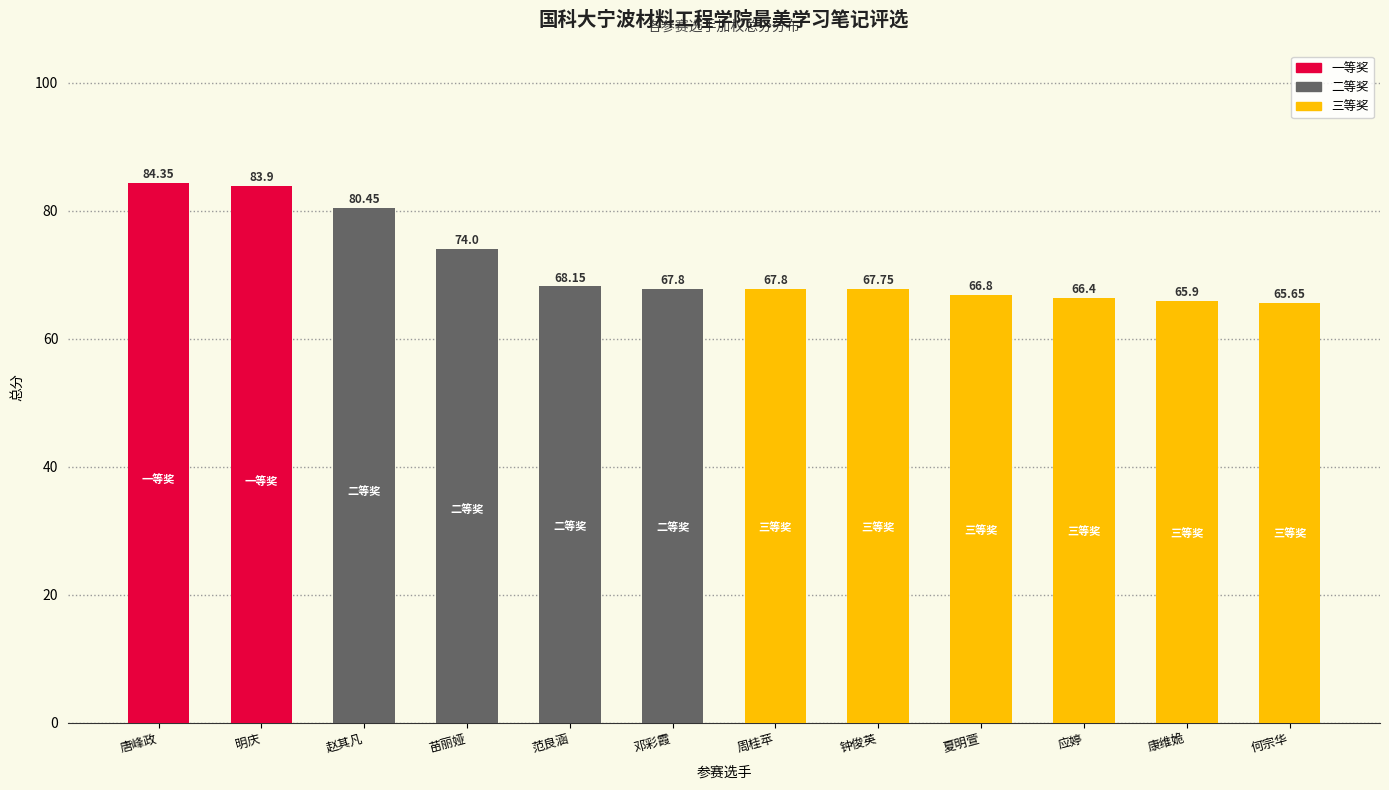

What is the smallest value displayed?

65.7